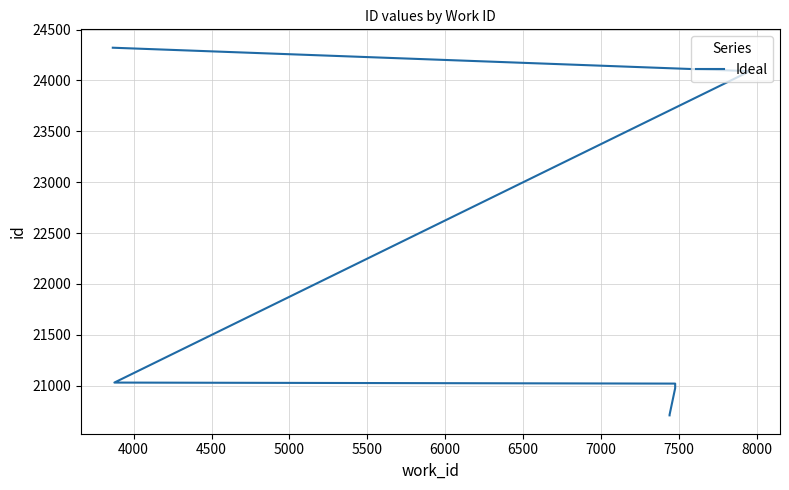

Between 8000 and 4000, which is larger?

8000